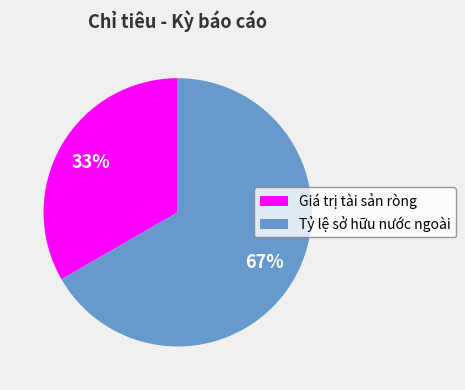

Combined, do Giá trị tài sản ròng and Tỷ lệ sở hữu nước ngoài account for over 50%?

Yes